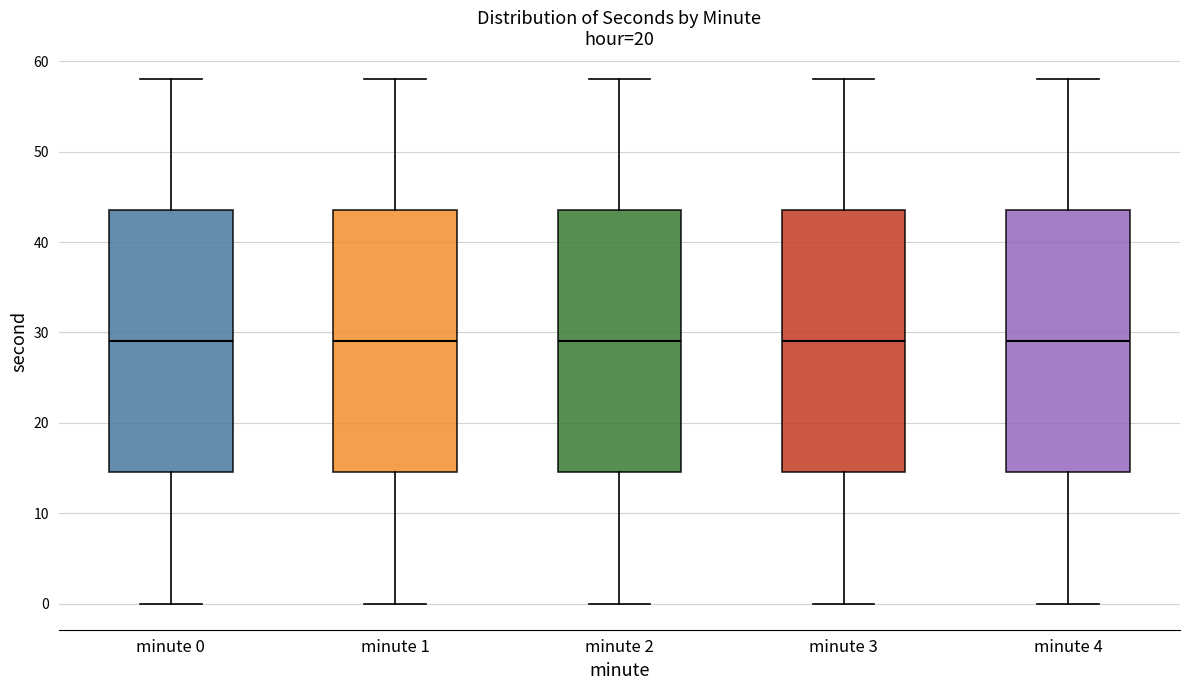

Where does the median line of the box for minute 4 sit on the y-axis? The values are not printed on the chart, so give them approximately, as read against the axis.

29